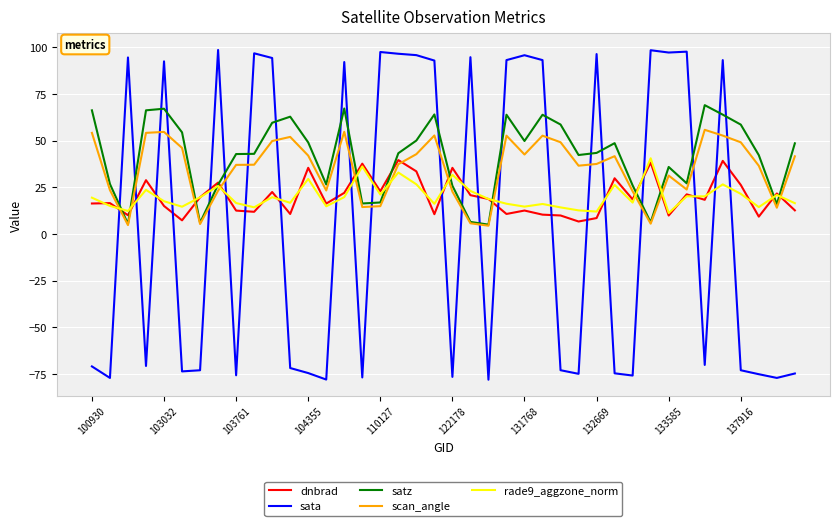

What are all the series names shown in the legend?

dnbrad, sata, satz, scan_angle, rade9_aggzone_norm